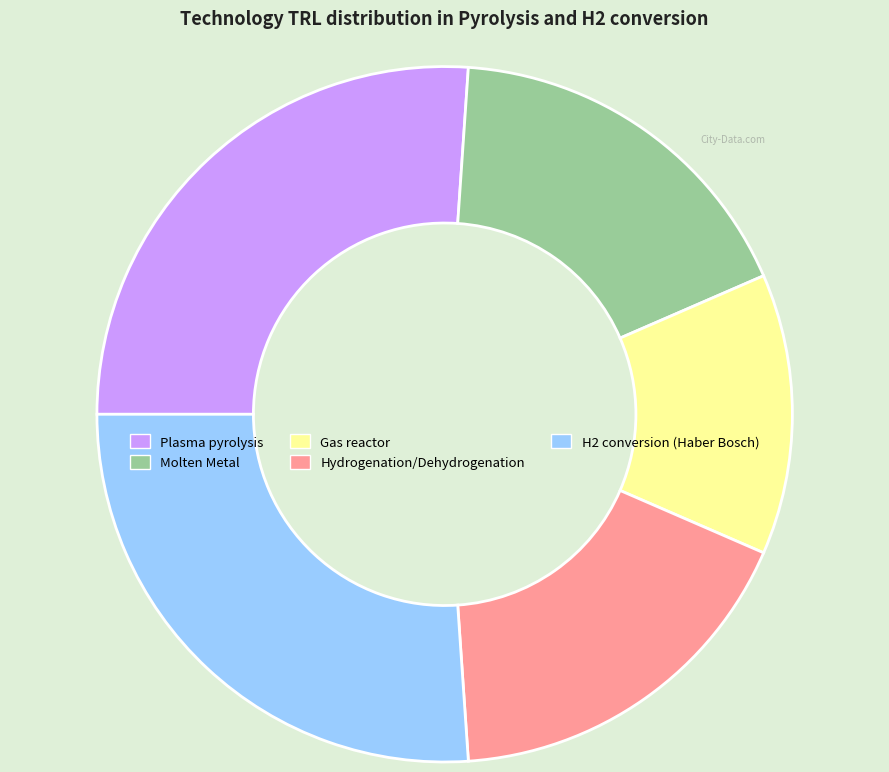

Is the sum of H2 conversion (Haber Bosch) and Plasma pyrolysis greater than half?

Yes